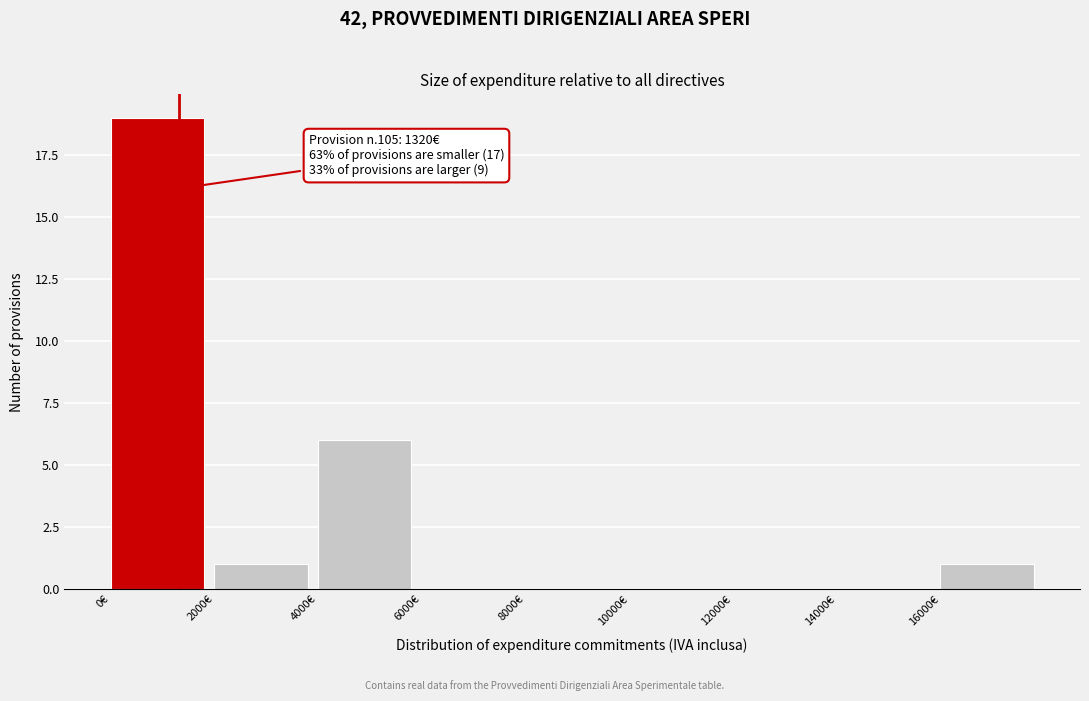

Which range on the x-axis has the tallest bar?

0 to 2000